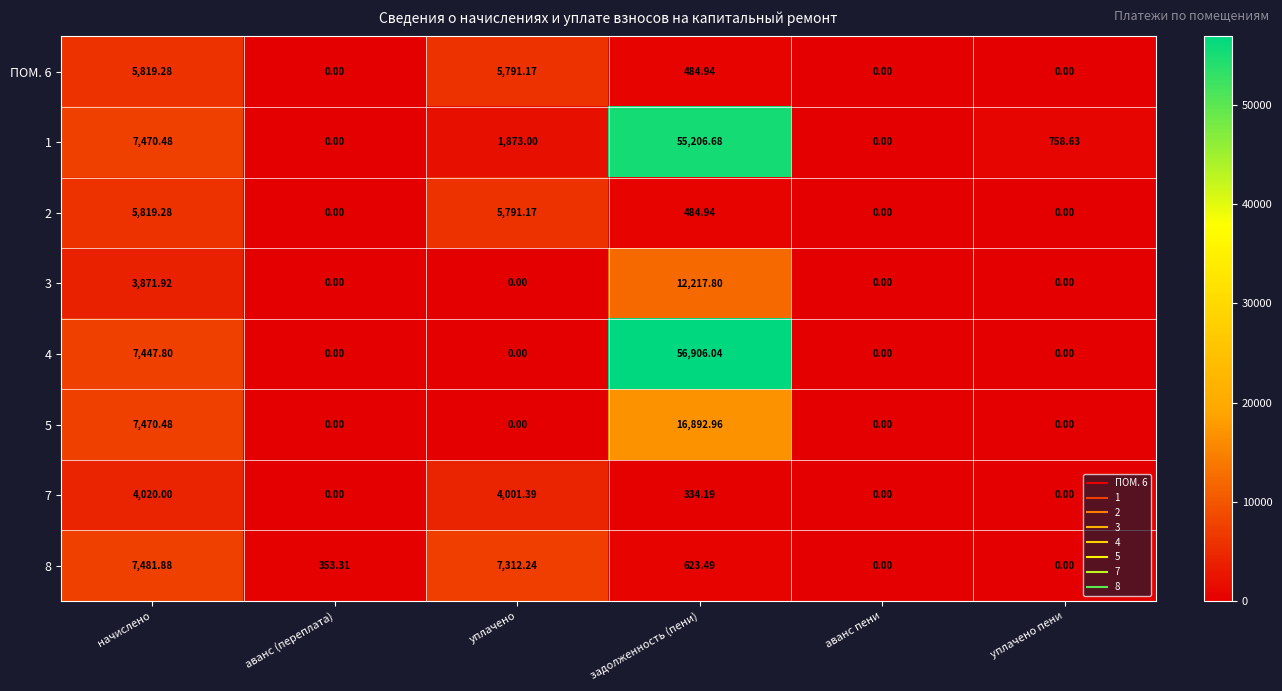

At how many categories does at least one series exceed 22395?

1